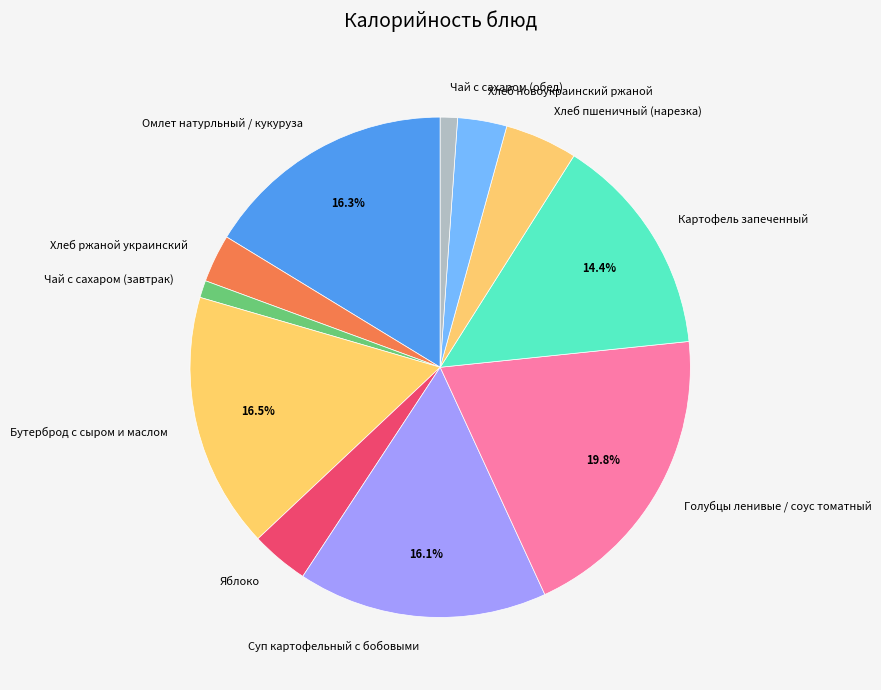

What is the largest slice in the pie chart?

Голубцы ленивые / соус томатный